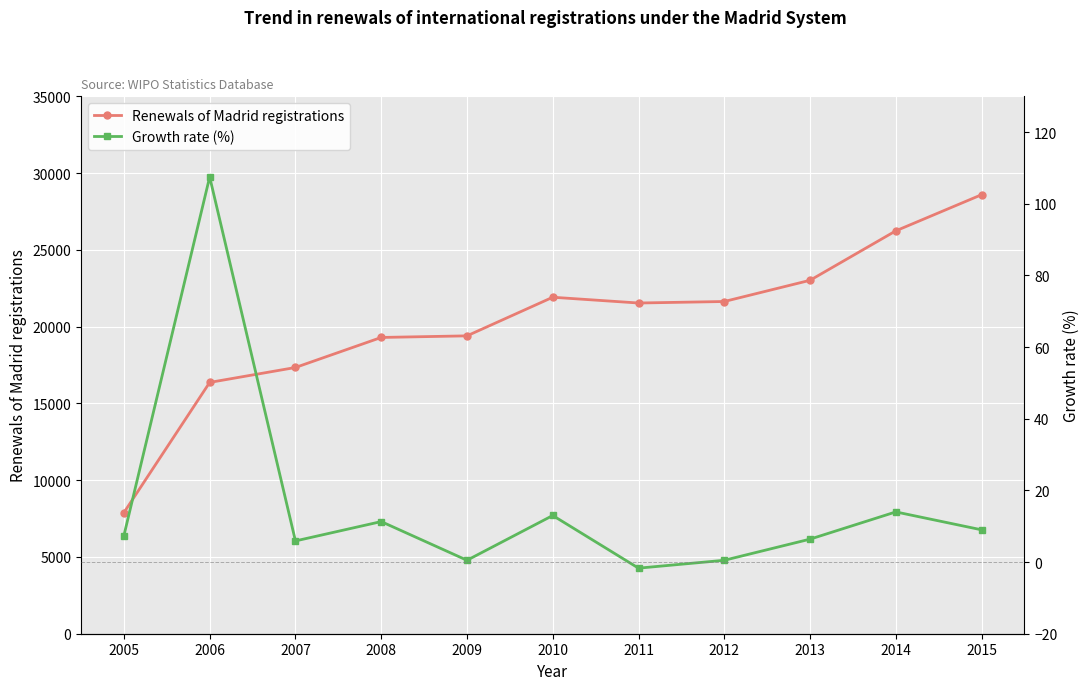

How many interior local peaks does the Growth rate (%) series have?

4